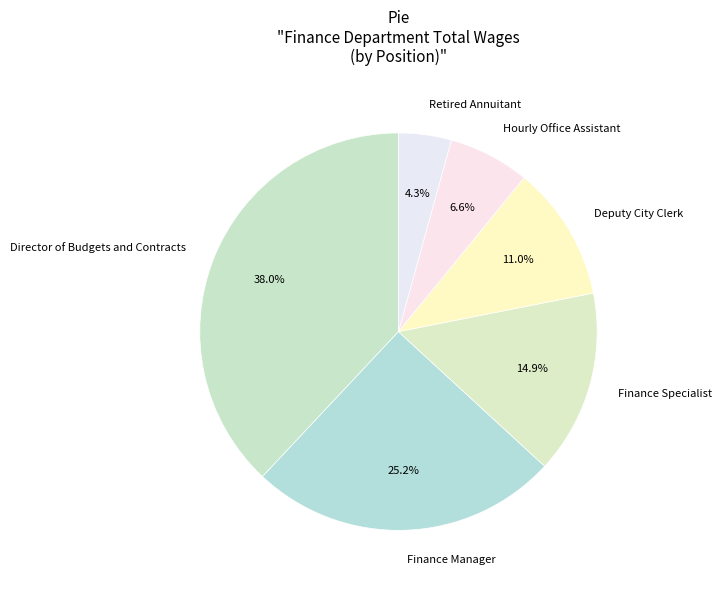

Does Director of Budgets and Contracts account for over 50% of the chart?

No